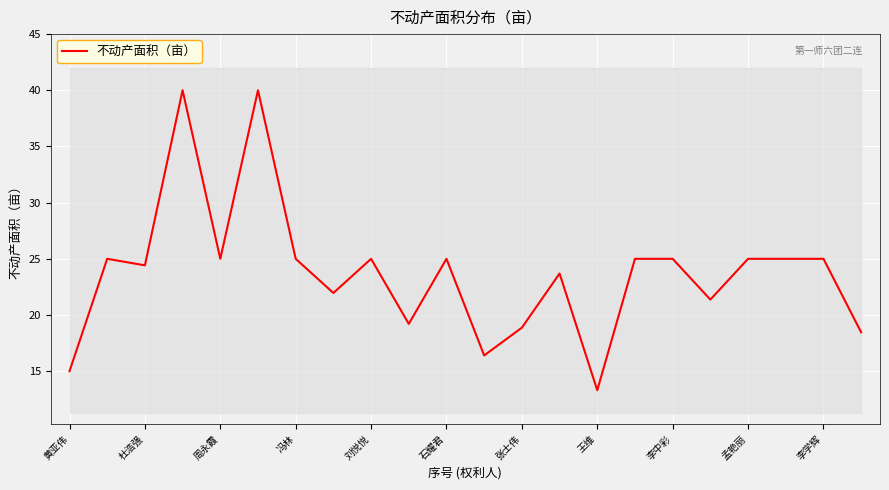

Is this an area chart (filled region under the line)?

No